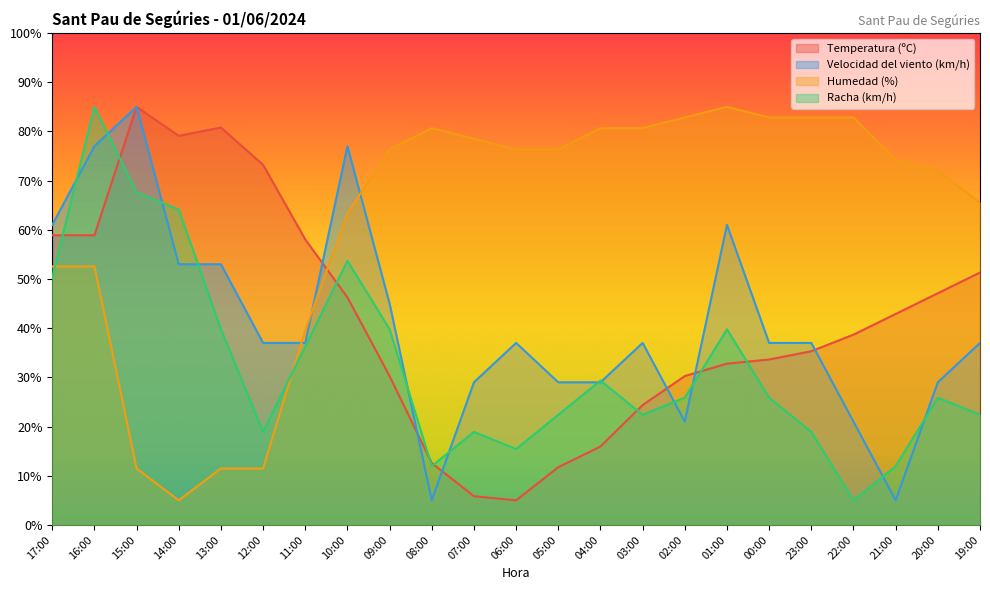

At which label is Humedad (%) closest to 45?

11:00